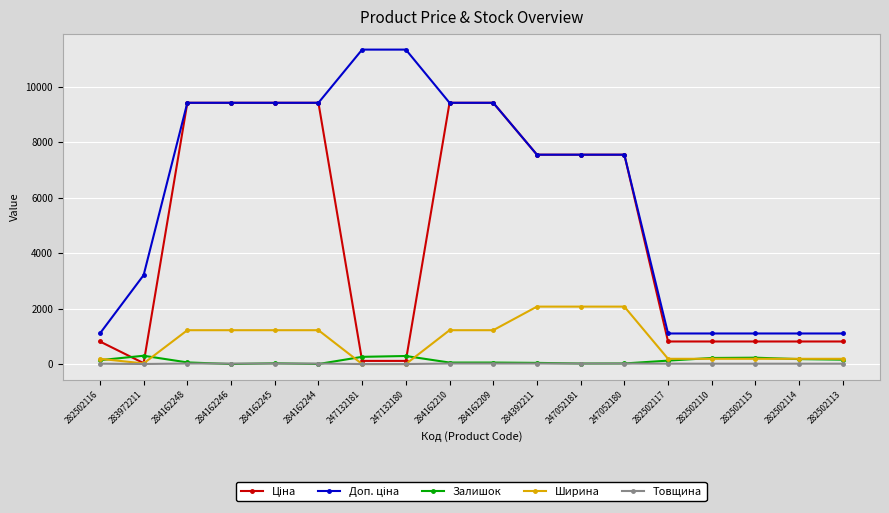

At how many categories does at least one series exceed 6731?

11